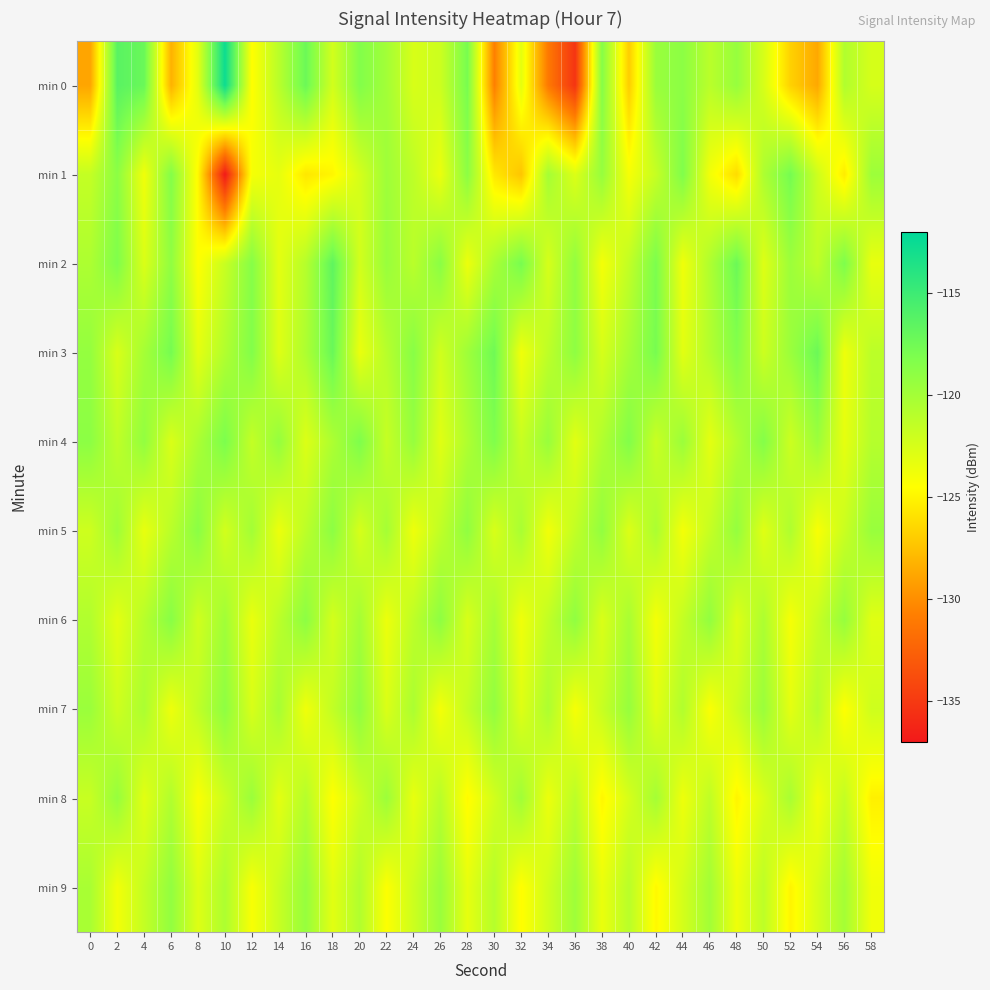

What is the spread (max minus min) of values at 32?

9.4